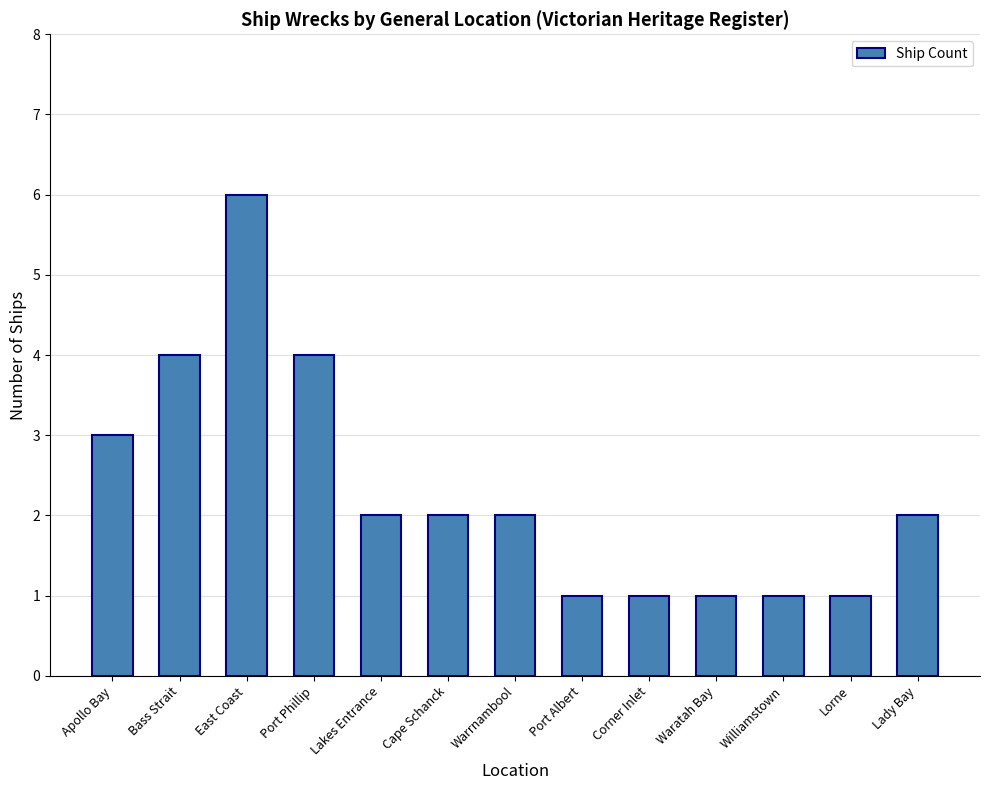

The value at Apollo Bay is 3. True or false?

True